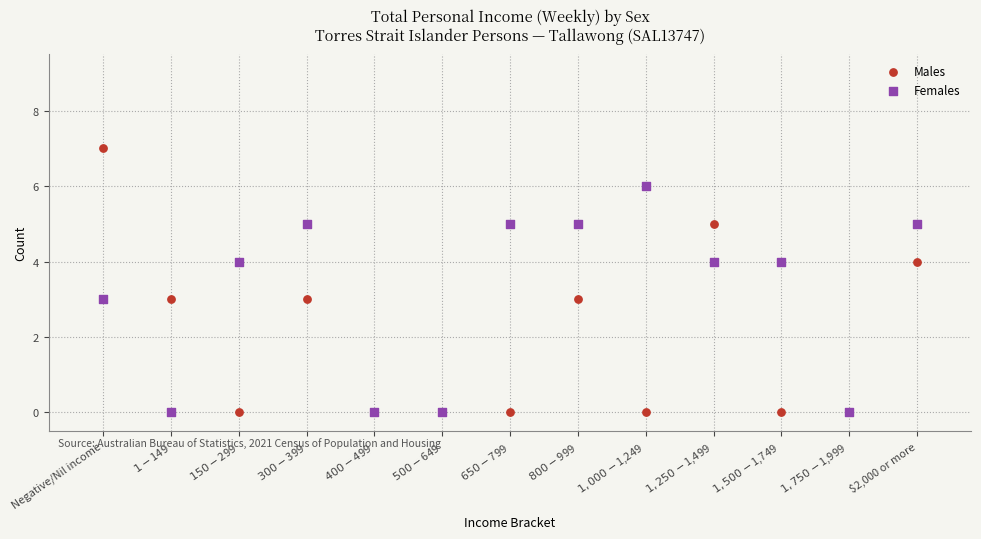

Which series reaches the maximum Y coordinate?

Males